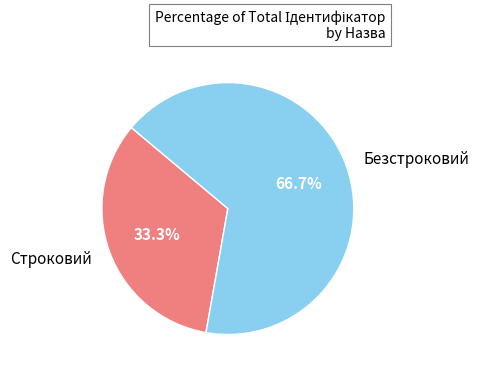

To the nearest percent, what portion does Безстроковий represent?

67%